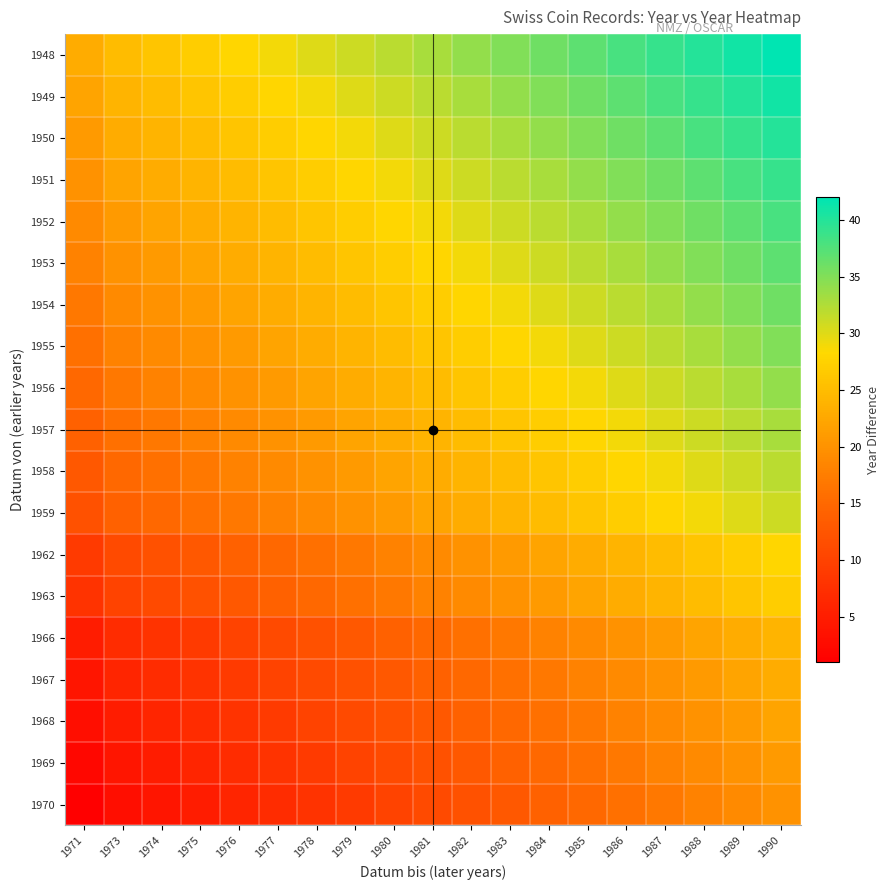

Reading left to right, extract all data points from this chart.

1948: 1971=23	1973=25	1974=26	1975=27	1976=28	1977=29	1978=30	1979=31	1980=32	1981=33	1982=34	1983=35	1984=36	1985=37	1986=38	1987=39	1988=40	1989=41	1990=42
1949: 1971=22	1973=24	1974=25	1975=26	1976=27	1977=28	1978=29	1979=30	1980=31	1981=32	1982=33	1983=34	1984=35	1985=36	1986=37	1987=38	1988=39	1989=40	1990=41
1950: 1971=21	1973=23	1974=24	1975=25	1976=26	1977=27	1978=28	1979=29	1980=30	1981=31	1982=32	1983=33	1984=34	1985=35	1986=36	1987=37	1988=38	1989=39	1990=40
1951: 1971=20	1973=22	1974=23	1975=24	1976=25	1977=26	1978=27	1979=28	1980=29	1981=30	1982=31	1983=32	1984=33	1985=34	1986=35	1987=36	1988=37	1989=38	1990=39
1952: 1971=19	1973=21	1974=22	1975=23	1976=24	1977=25	1978=26	1979=27	1980=28	1981=29	1982=30	1983=31	1984=32	1985=33	1986=34	1987=35	1988=36	1989=37	1990=38
1953: 1971=18	1973=20	1974=21	1975=22	1976=23	1977=24	1978=25	1979=26	1980=27	1981=28	1982=29	1983=30	1984=31	1985=32	1986=33	1987=34	1988=35	1989=36	1990=37
1954: 1971=17	1973=19	1974=20	1975=21	1976=22	1977=23	1978=24	1979=25	1980=26	1981=27	1982=28	1983=29	1984=30	1985=31	1986=32	1987=33	1988=34	1989=35	1990=36
1955: 1971=16	1973=18	1974=19	1975=20	1976=21	1977=22	1978=23	1979=24	1980=25	1981=26	1982=27	1983=28	1984=29	1985=30	1986=31	1987=32	1988=33	1989=34	1990=35
1956: 1971=15	1973=17	1974=18	1975=19	1976=20	1977=21	1978=22	1979=23	1980=24	1981=25	1982=26	1983=27	1984=28	1985=29	1986=30	1987=31	1988=32	1989=33	1990=34
1957: 1971=14	1973=16	1974=17	1975=18	1976=19	1977=20	1978=21	1979=22	1980=23	1981=24	1982=25	1983=26	1984=27	1985=28	1986=29	1987=30	1988=31	1989=32	1990=33
1958: 1971=13	1973=15	1974=16	1975=17	1976=18	1977=19	1978=20	1979=21	1980=22	1981=23	1982=24	1983=25	1984=26	1985=27	1986=28	1987=29	1988=30	1989=31	1990=32
1959: 1971=12	1973=14	1974=15	1975=16	1976=17	1977=18	1978=19	1979=20	1980=21	1981=22	1982=23	1983=24	1984=25	1985=26	1986=27	1987=28	1988=29	1989=30	1990=31
1962: 1971=9	1973=11	1974=12	1975=13	1976=14	1977=15	1978=16	1979=17	1980=18	1981=19	1982=20	1983=21	1984=22	1985=23	1986=24	1987=25	1988=26	1989=27	1990=28
1963: 1971=8	1973=10	1974=11	1975=12	1976=13	1977=14	1978=15	1979=16	1980=17	1981=18	1982=19	1983=20	1984=21	1985=22	1986=23	1987=24	1988=25	1989=26	1990=27
1966: 1971=5	1973=7	1974=8	1975=9	1976=10	1977=11	1978=12	1979=13	1980=14	1981=15	1982=16	1983=17	1984=18	1985=19	1986=20	1987=21	1988=22	1989=23	1990=24
1967: 1971=4	1973=6	1974=7	1975=8	1976=9	1977=10	1978=11	1979=12	1980=13	1981=14	1982=15	1983=16	1984=17	1985=18	1986=19	1987=20	1988=21	1989=22	1990=23
1968: 1971=3	1973=5	1974=6	1975=7	1976=8	1977=9	1978=10	1979=11	1980=12	1981=13	1982=14	1983=15	1984=16	1985=17	1986=18	1987=19	1988=20	1989=21	1990=22
1969: 1971=2	1973=4	1974=5	1975=6	1976=7	1977=8	1978=9	1979=10	1980=11	1981=12	1982=13	1983=14	1984=15	1985=16	1986=17	1987=18	1988=19	1989=20	1990=21
1970: 1971=1	1973=3	1974=4	1975=5	1976=6	1977=7	1978=8	1979=9	1980=10	1981=11	1982=12	1983=13	1984=14	1985=15	1986=16	1987=17	1988=18	1989=19	1990=20